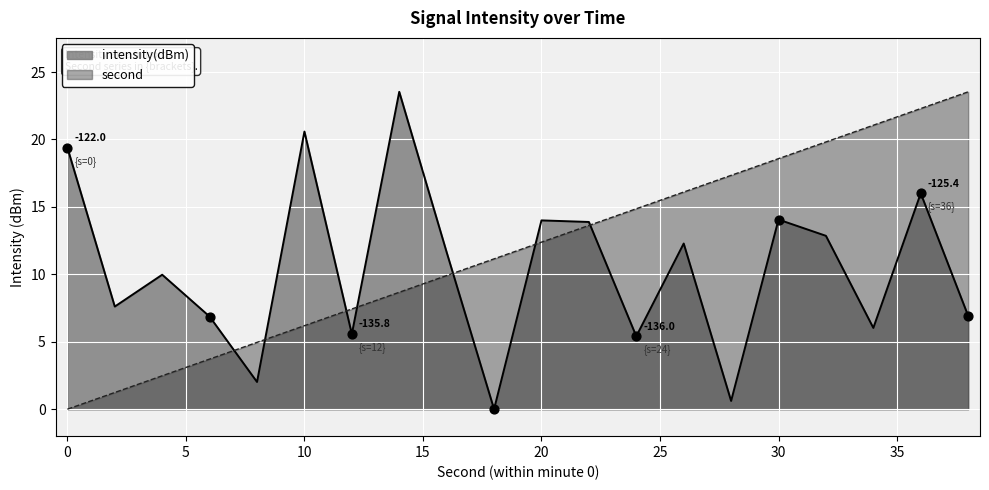

At how many categories does at least one series exceed 18?

8